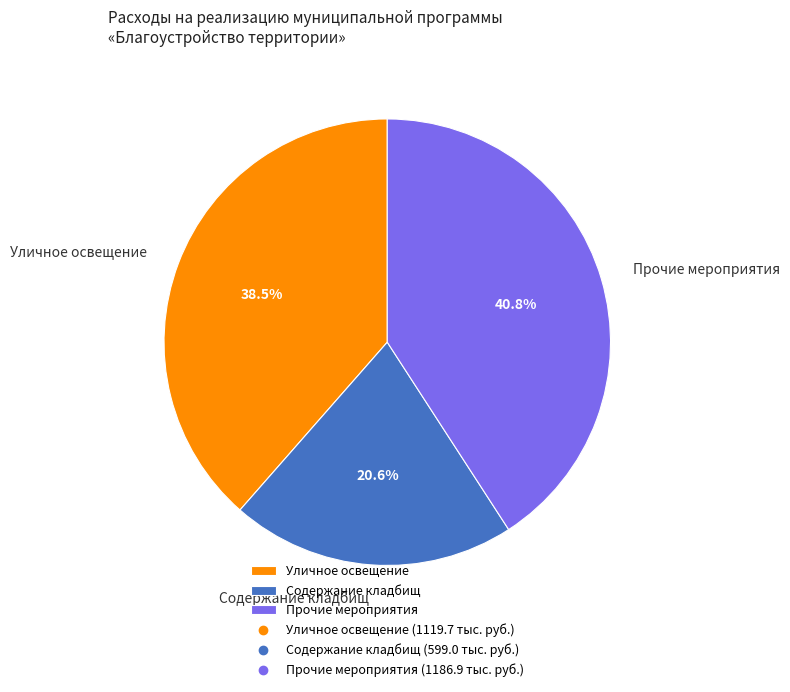

What is the total percentage of Уличное освещение and Прочие мероприятия?

79.4%